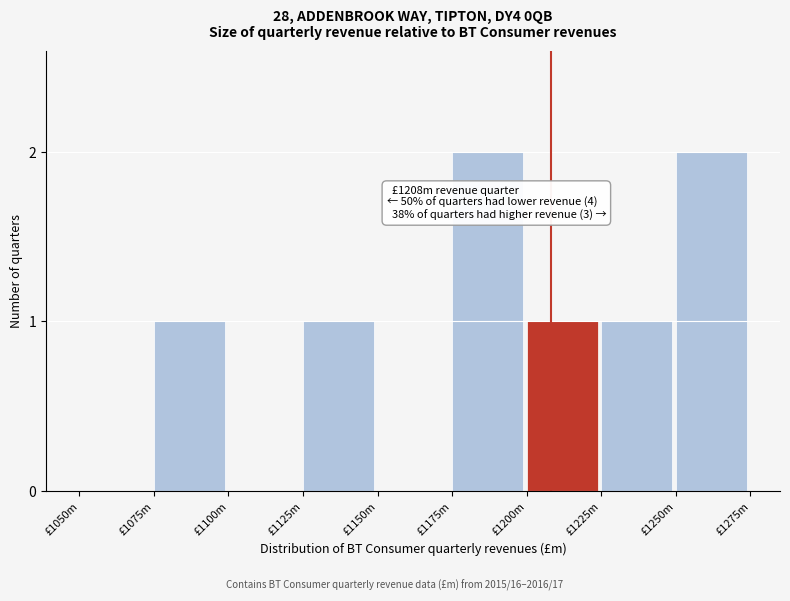

Reading right to left, transcribe all the data shown in this chart.

£1250m=2	£1225m=1	£1200m=1	£1175m=2	£1150m=0	£1125m=1	£1100m=0	£1075m=1	£1050m=0